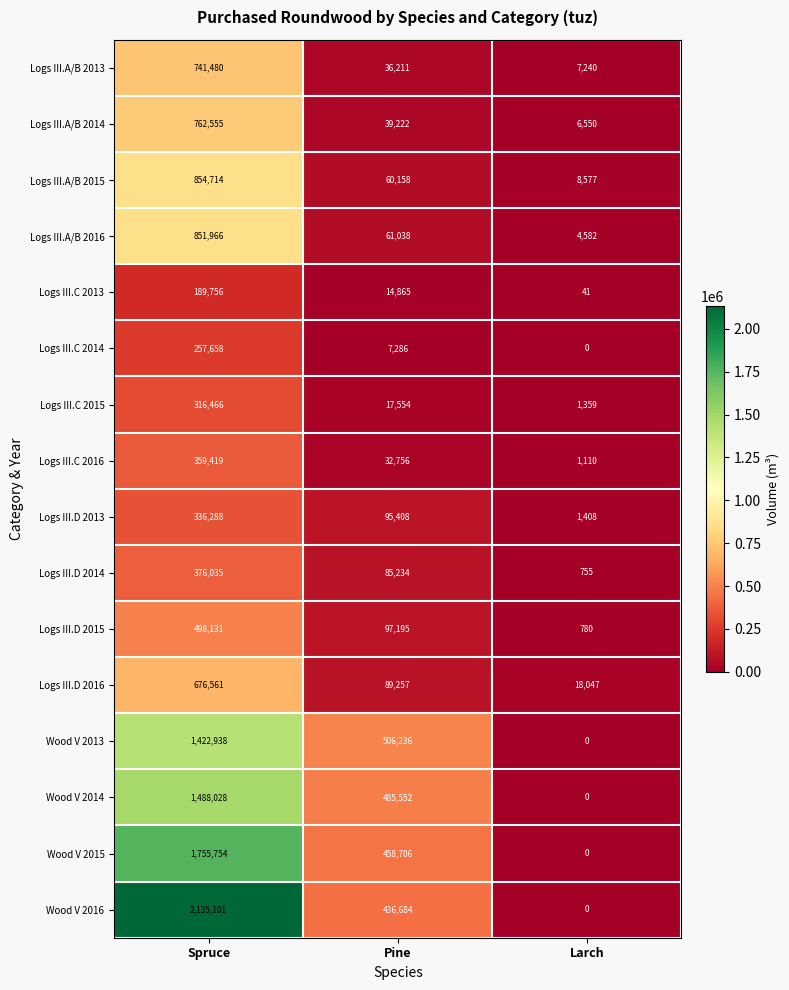

What is the average value of the Logs III.A/B 2013 series?

261644